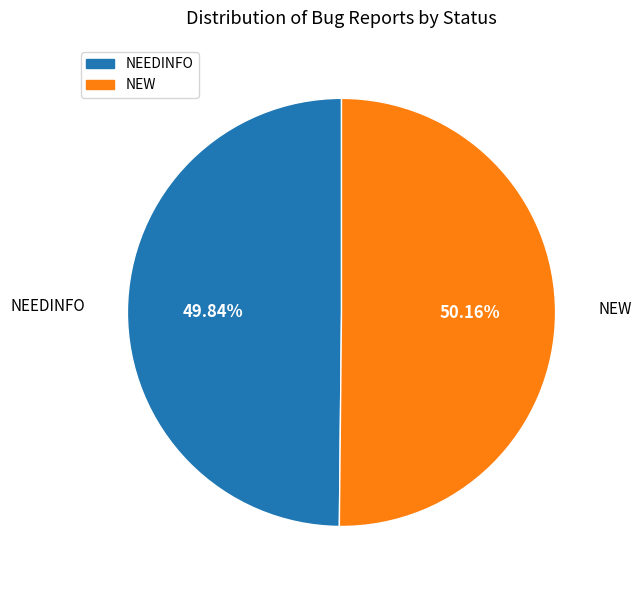

Is the sum of NEW and NEEDINFO greater than half?

Yes